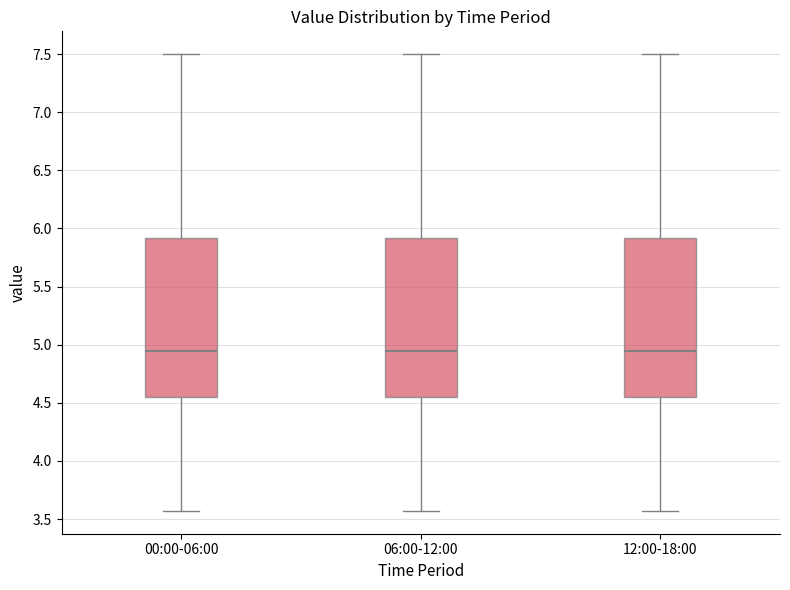

Reading left to right, read every box against the y-axis: the position of its median line, the range the box covers, and the ends of its whiskers. The values are not printed on the chart, so give them approximately, as read against the axis.

00:00-06:00: median 4.95, box 4.55 to 5.90, whiskers 3.55 to 7.50
06:00-12:00: median 4.95, box 4.55 to 5.90, whiskers 3.55 to 7.50
12:00-18:00: median 4.95, box 4.55 to 5.90, whiskers 3.55 to 7.50